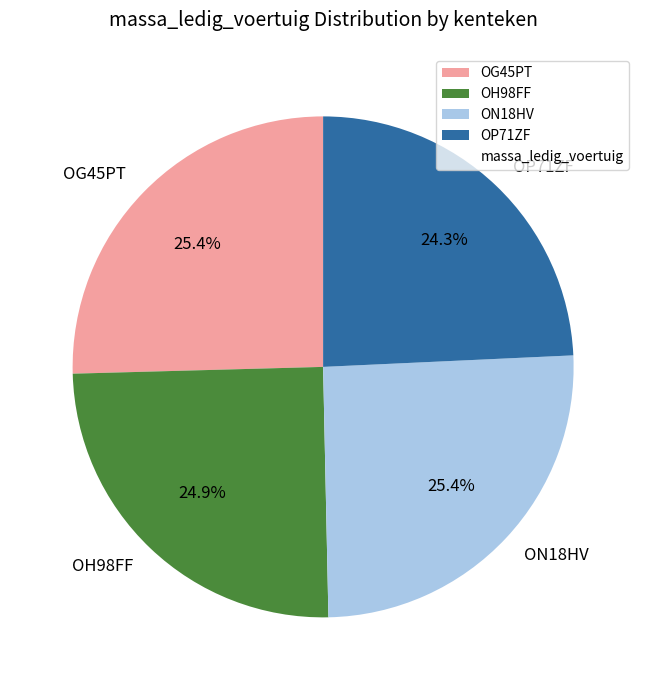

Does any single category account for the majority?

No